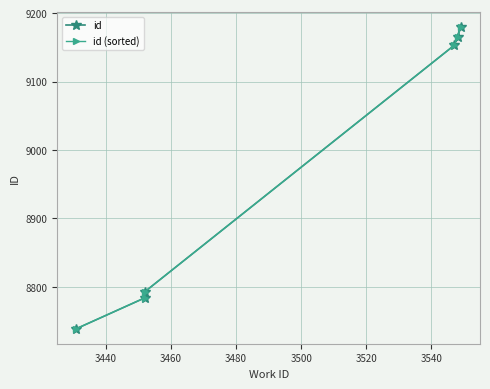

Does the chart display data point markers on the line(s)?

Yes